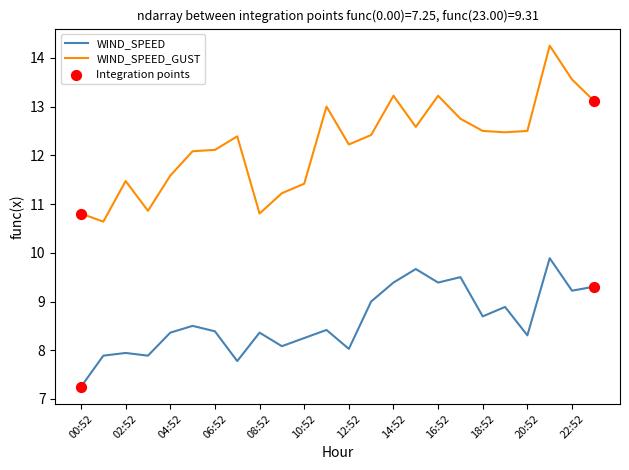

Which series has the largest range (max minus min)?

WIND_SPEED_GUST